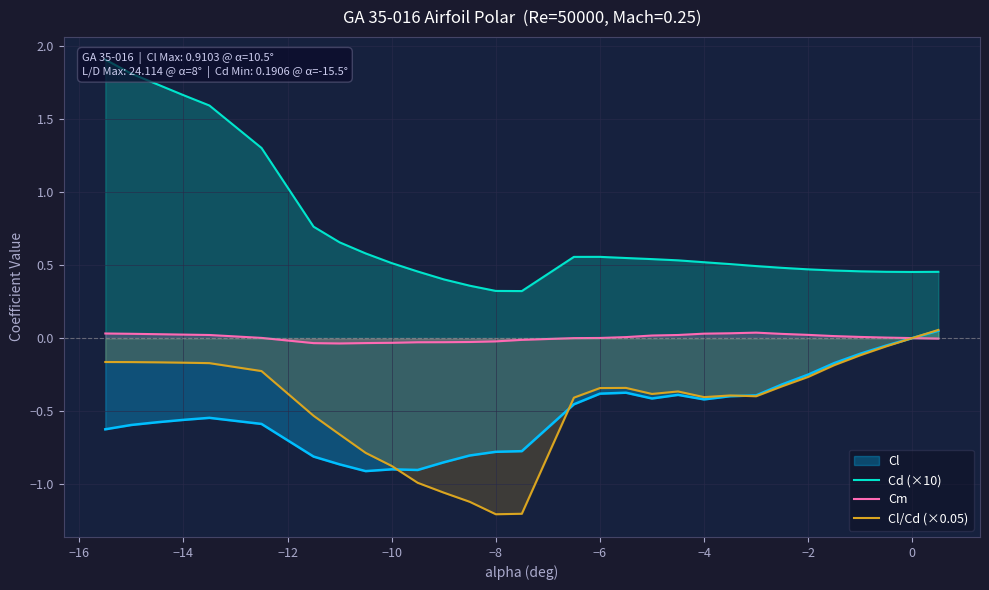

How many values in Cl/Cd (×0.05) are above zero?

2